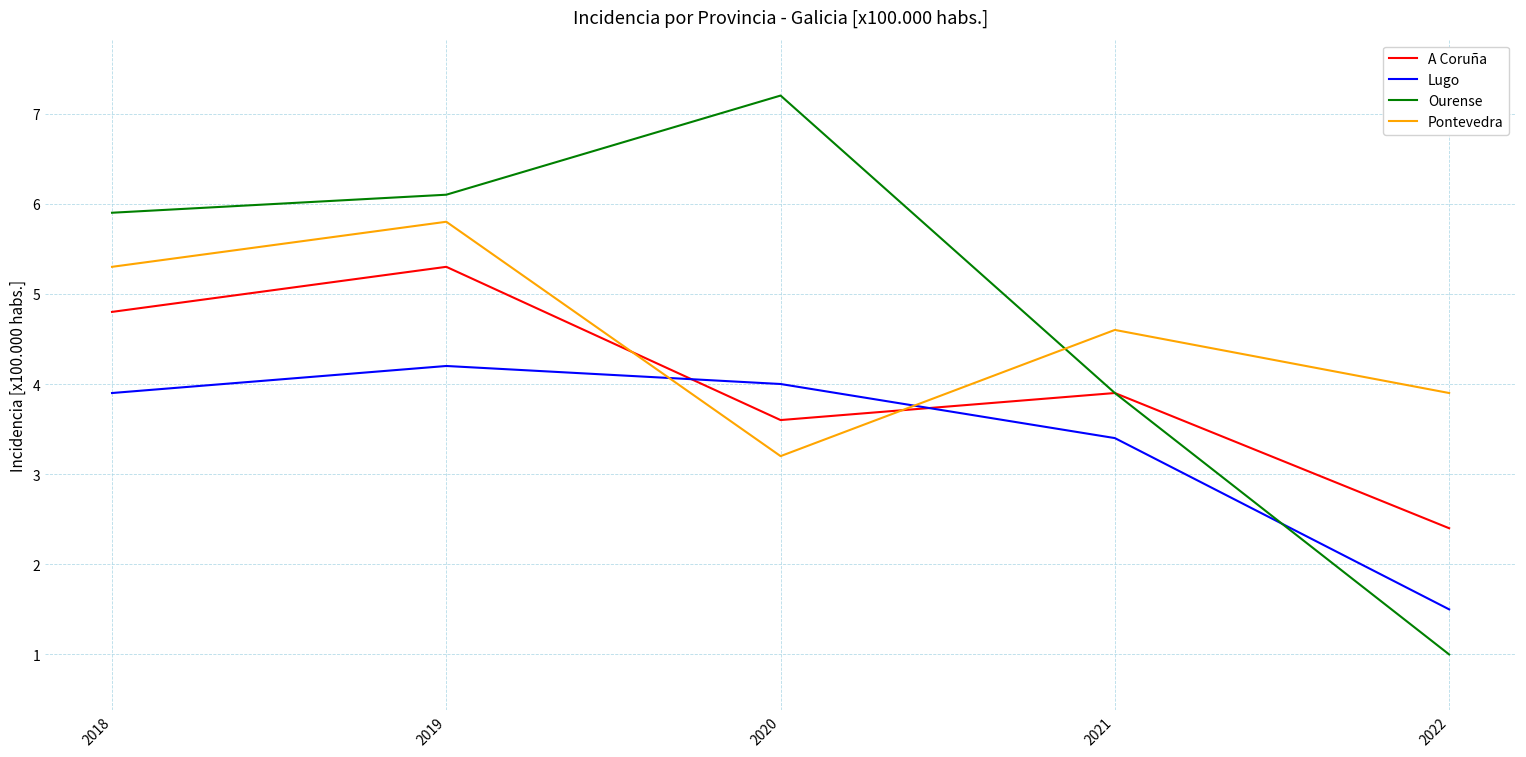

True or false: A Coruña has more than 1 interior local peaks.

True